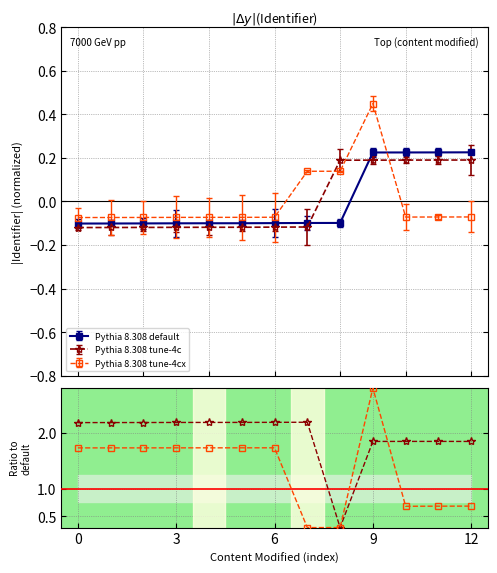

How many Pythia 8.308 default values are between 0 and 1?

4